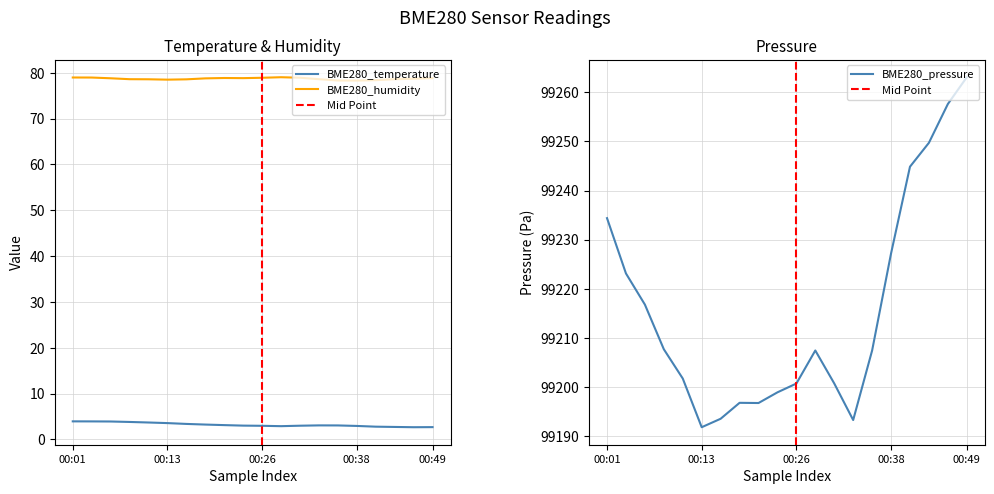

Reading left to right, list all the values displayed in this chart.

BME280_temperature: 00:01=3.9	00:03=3.9	00:06=3.9	00:08=3.8	00:11=3.7	00:13=3.5	00:16=3.4	00:18=3.2	00:21=3.1	00:23=3.0	00:26=3.0	00:28=2.9	00:31=3.0	00:33=3.0	00:36=3.0	00:38=2.9	00:41=2.8	00:43=2.7	00:46=2.6	00:49=2.7
BME280_humidity: 00:01=79.0	00:03=79.0	00:06=78.8	00:08=78.6	00:11=78.6	00:13=78.5	00:16=78.6	00:18=78.8	00:21=78.9	00:23=78.8	00:26=78.9	00:28=79.0	00:31=78.9	00:33=78.6	00:36=78.3	00:38=78.3	00:41=78.4	00:43=78.6	00:46=78.7	00:49=78.8
BME280_pressure: 00:01=99234.4	00:03=99223.1	00:06=99216.8	00:08=99207.7	00:11=99201.8	00:13=99191.9	00:16=99193.6	00:18=99196.8	00:21=99196.8	00:23=99199.0	00:26=99200.8	00:28=99207.5	00:31=99200.8	00:33=99193.3	00:36=99207.5	00:38=99227.2	00:41=99244.8	00:43=99249.7	00:46=99257.6	00:49=99263.0